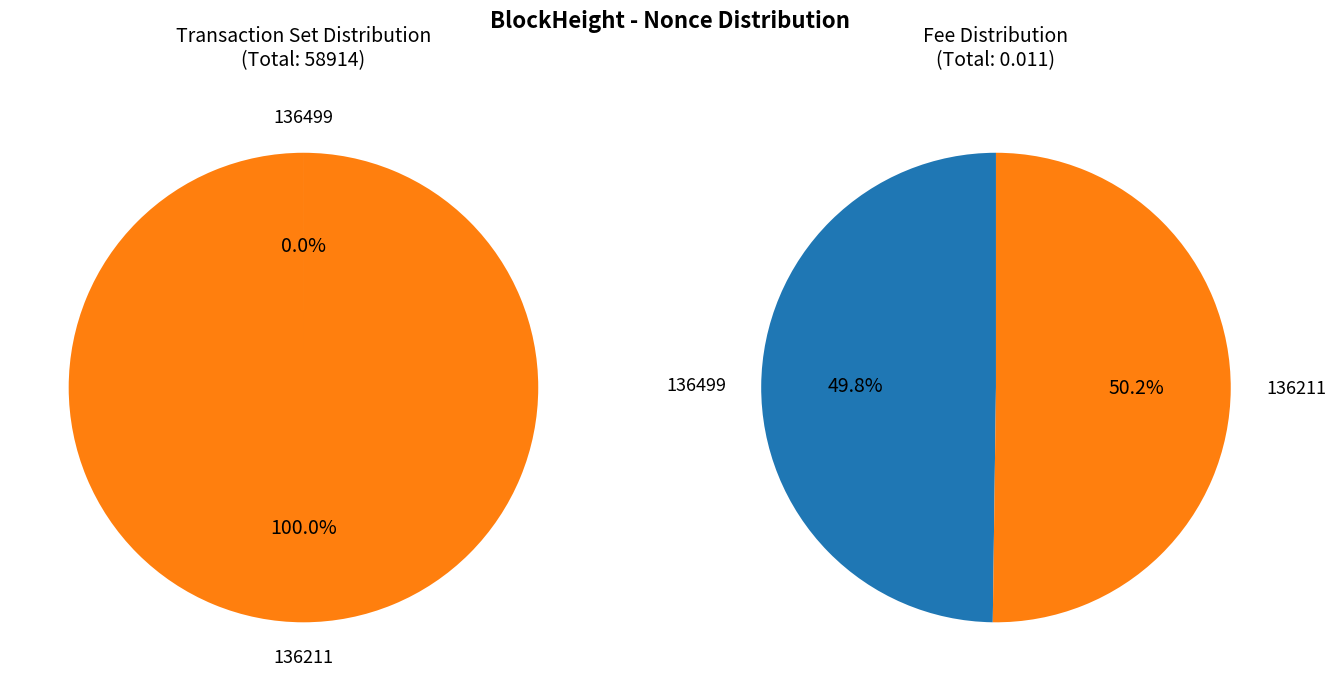

How many slices are in this pie chart?

2